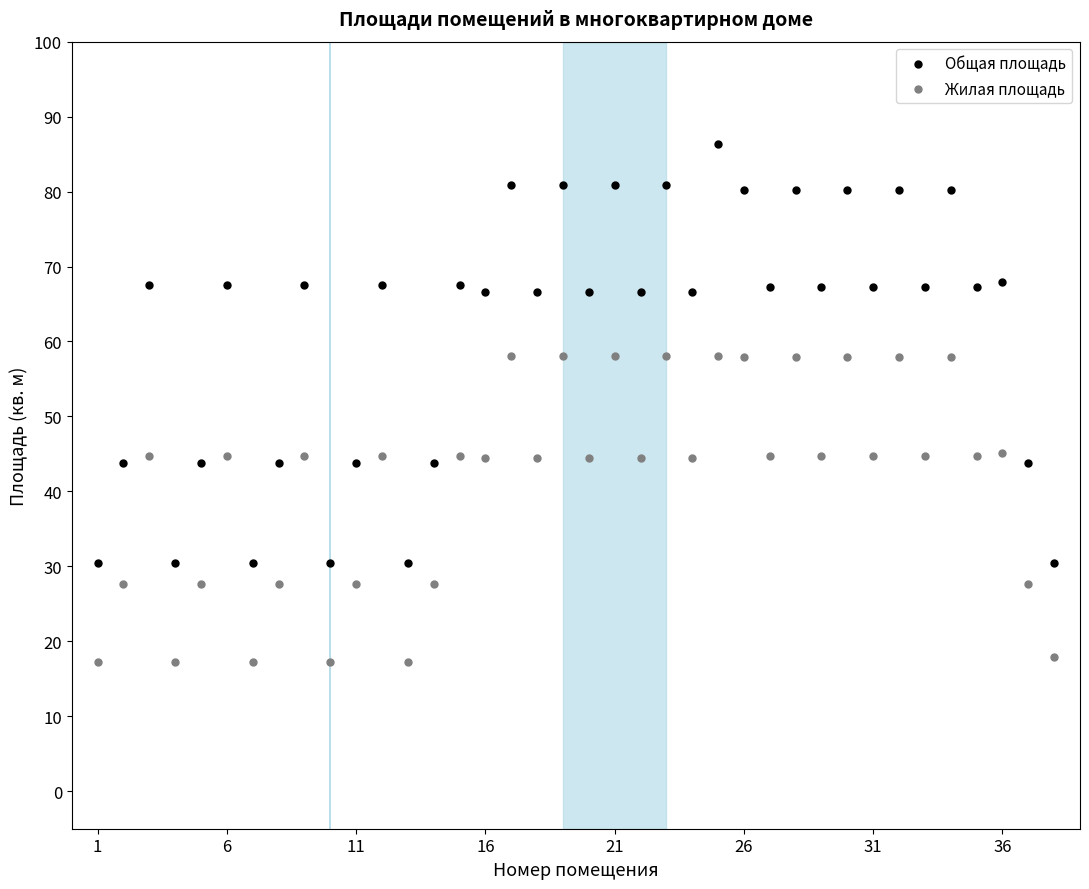

Which series reaches the minimum Y coordinate?

Жилая площадь